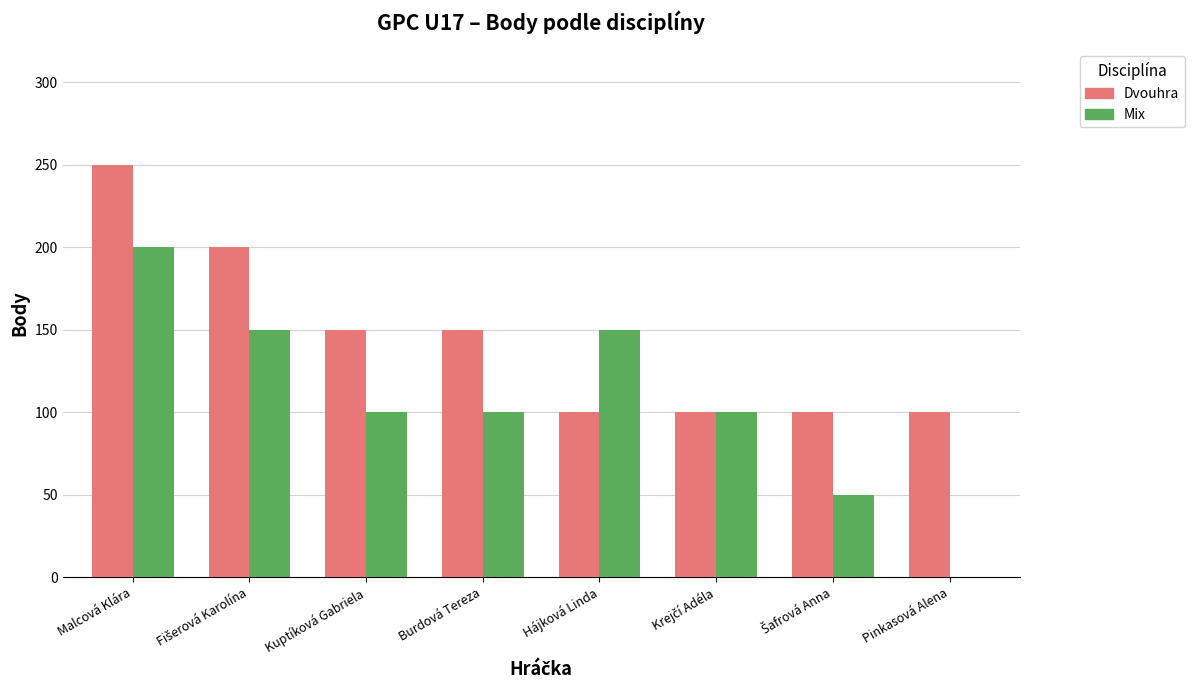

Count the Mix values in the range 100 to 150.

5